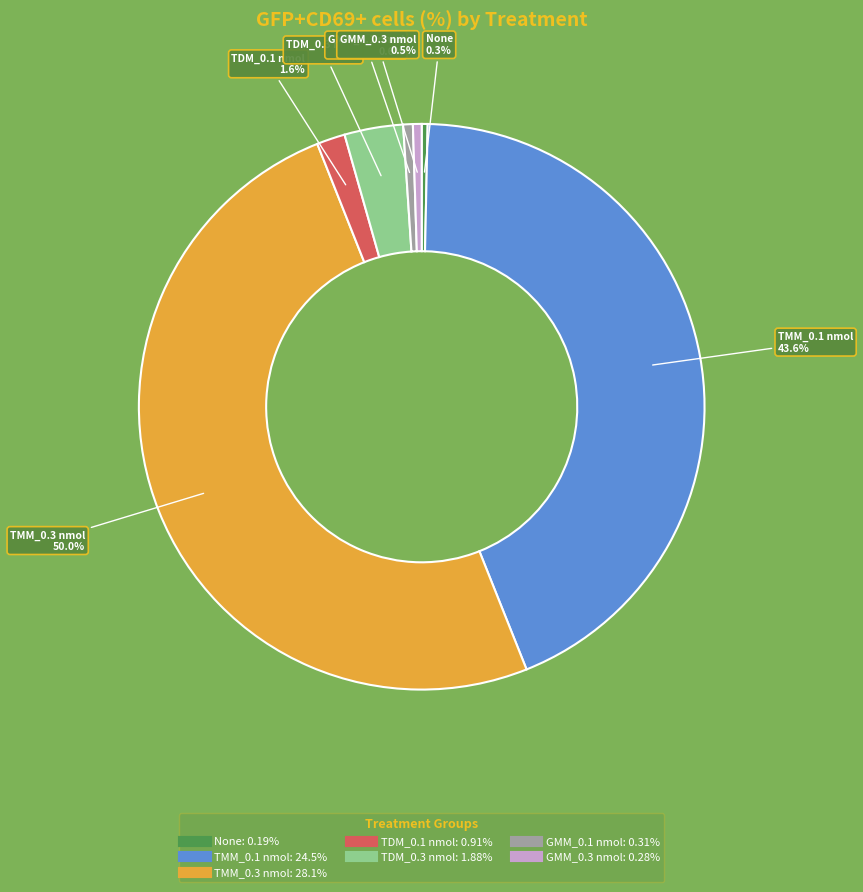

Does TDM_0.1 nmol represent more than half of the total?

No